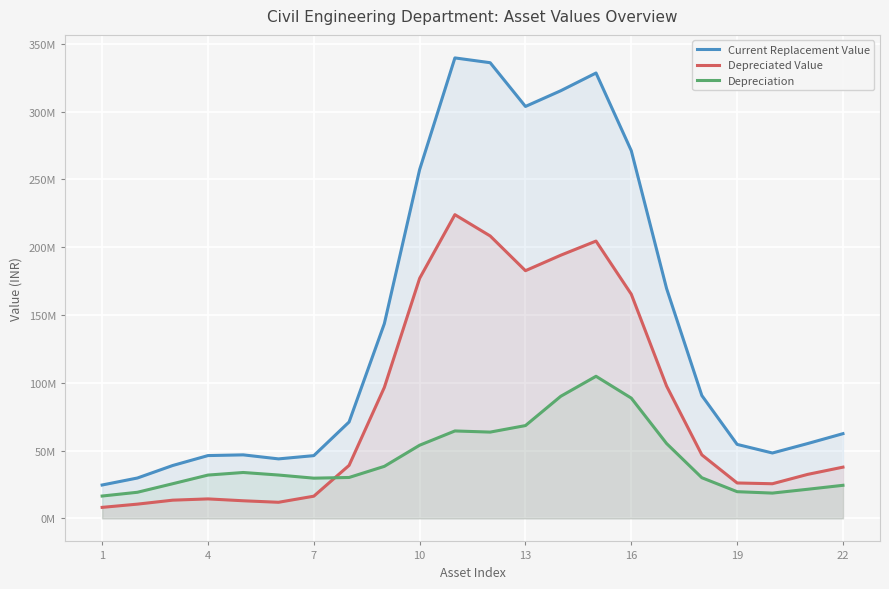

Does the chart display data point markers on the line(s)?

No